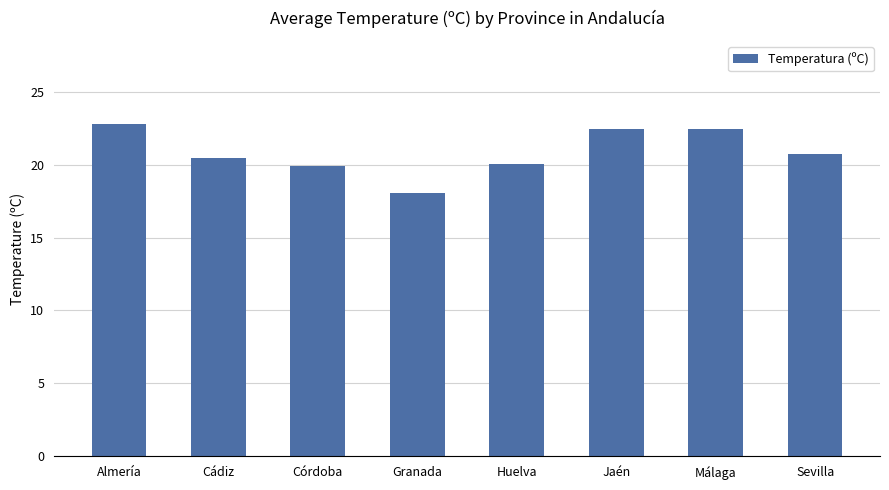

The value at Málaga is 40.2. True or false?

False